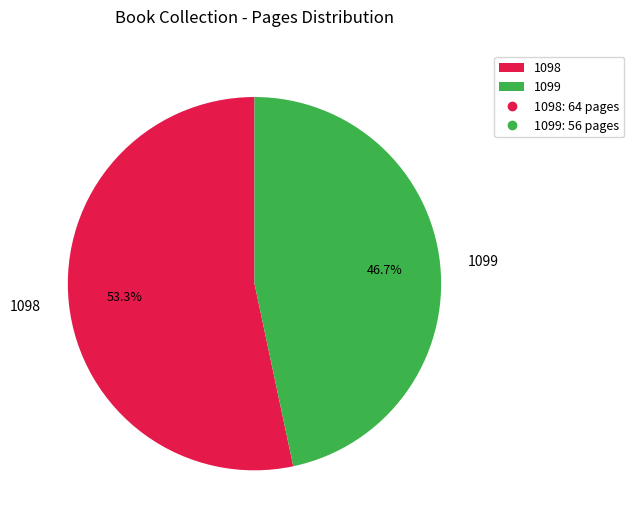

To the nearest percent, what is the average slice percentage?

50%